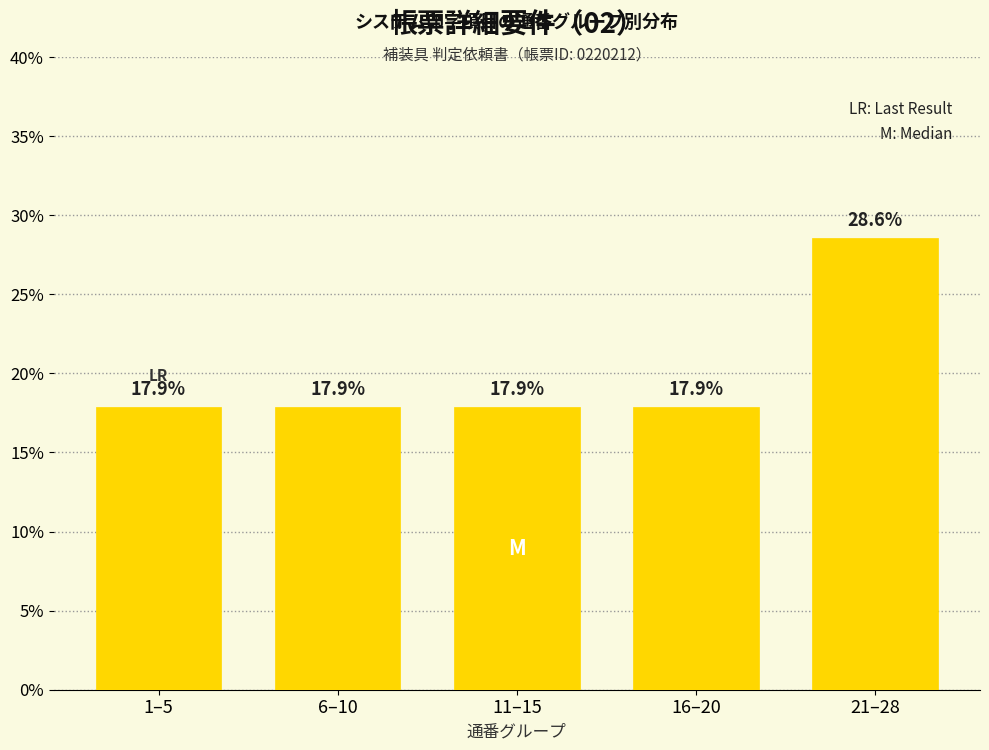

Reading left to right, transcribe all the data shown in this chart.

1–5=17.9	6–10=17.9	11–15=17.9	16–20=17.9	21–28=28.6